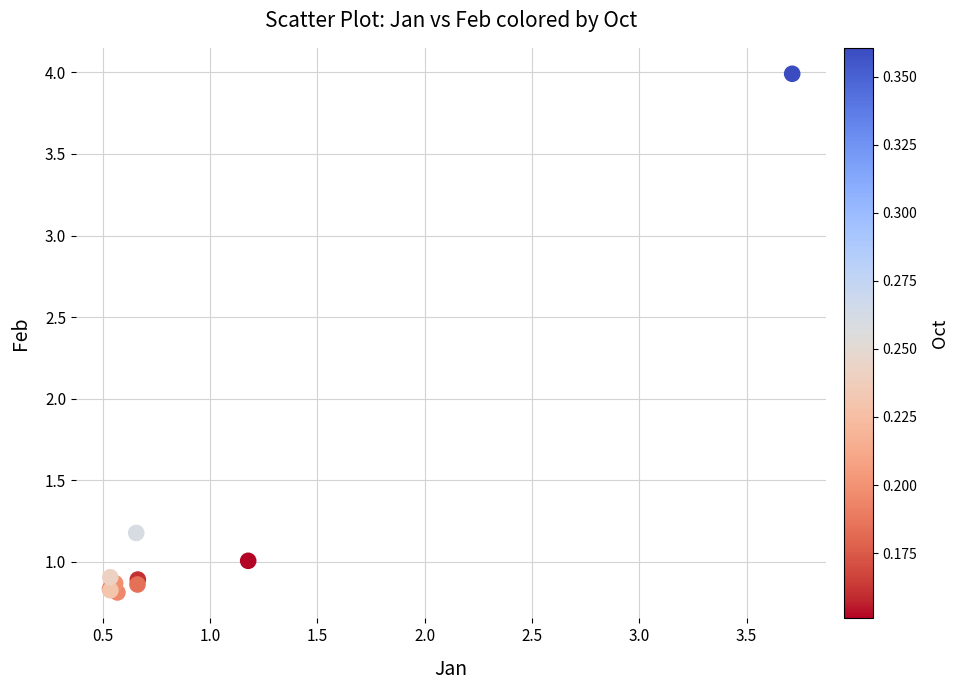

What Y value in the scatter plot is closest to 2?

1.2